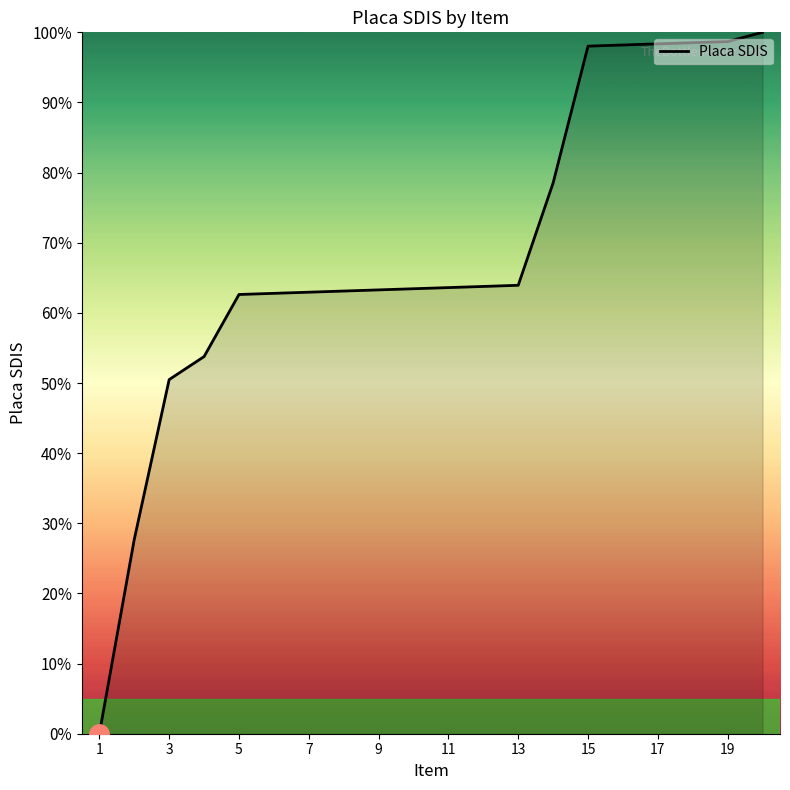

What is the difference between the maximum and minimum values?

100.0